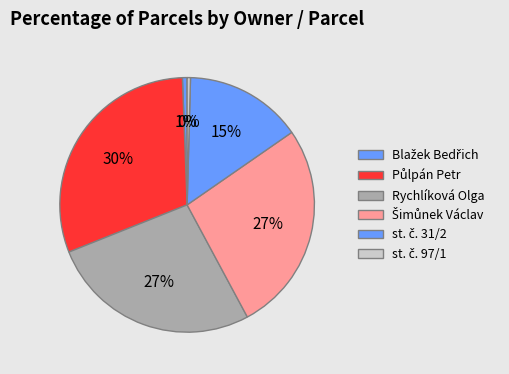

How many segments does this pie chart have?

6